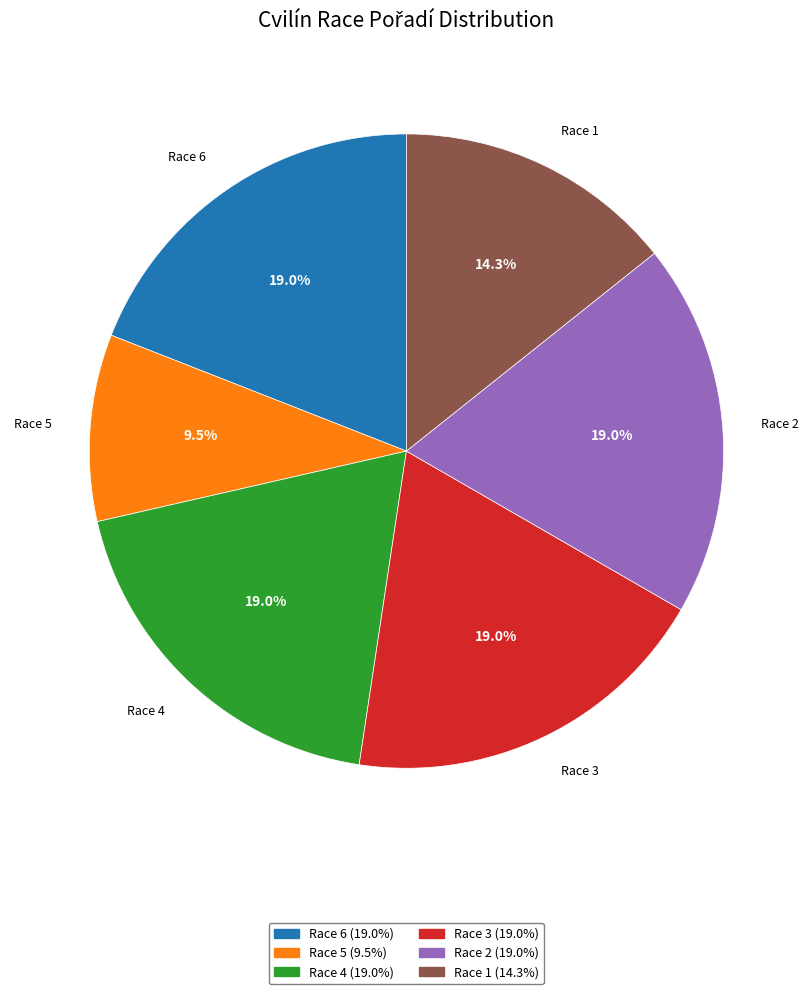

Does any single category account for the majority?

No